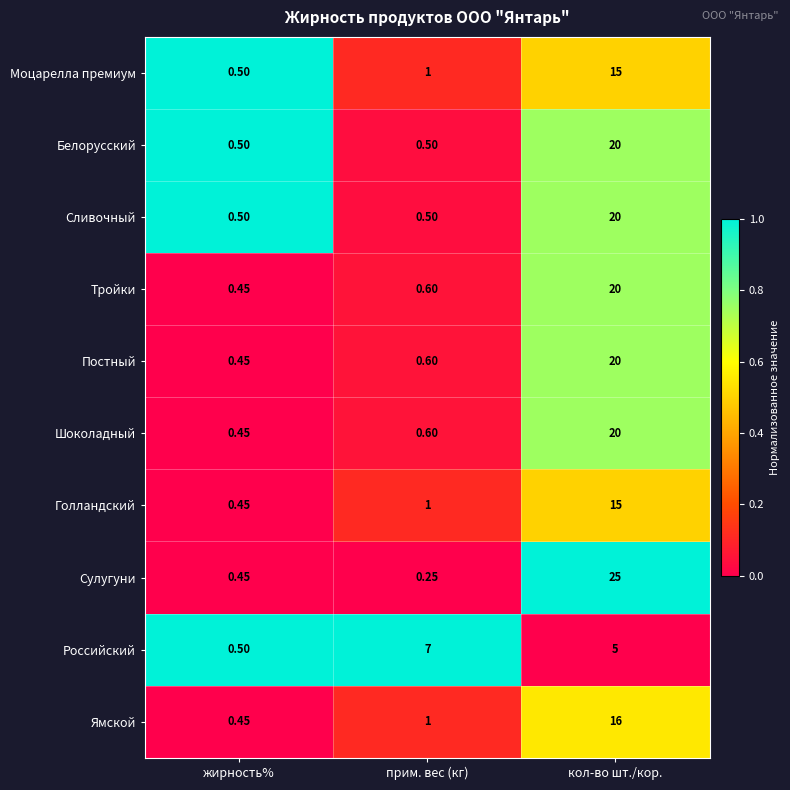

At which label is Ямской closest to 8?

прим. вес (кг)